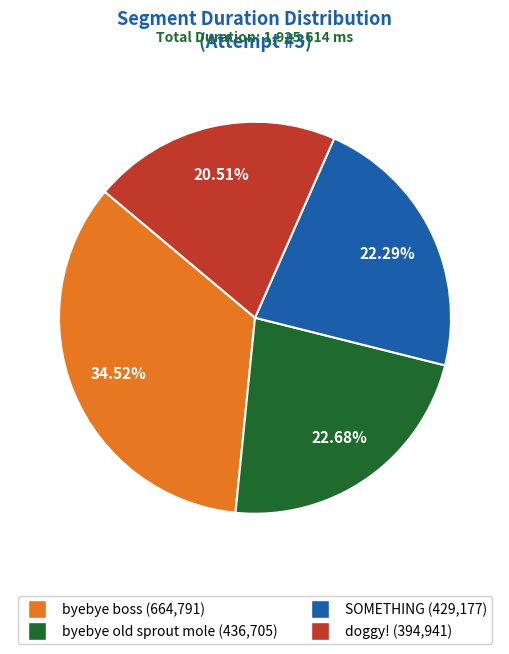

To the nearest percent, what portion does doggy! represent?

21%